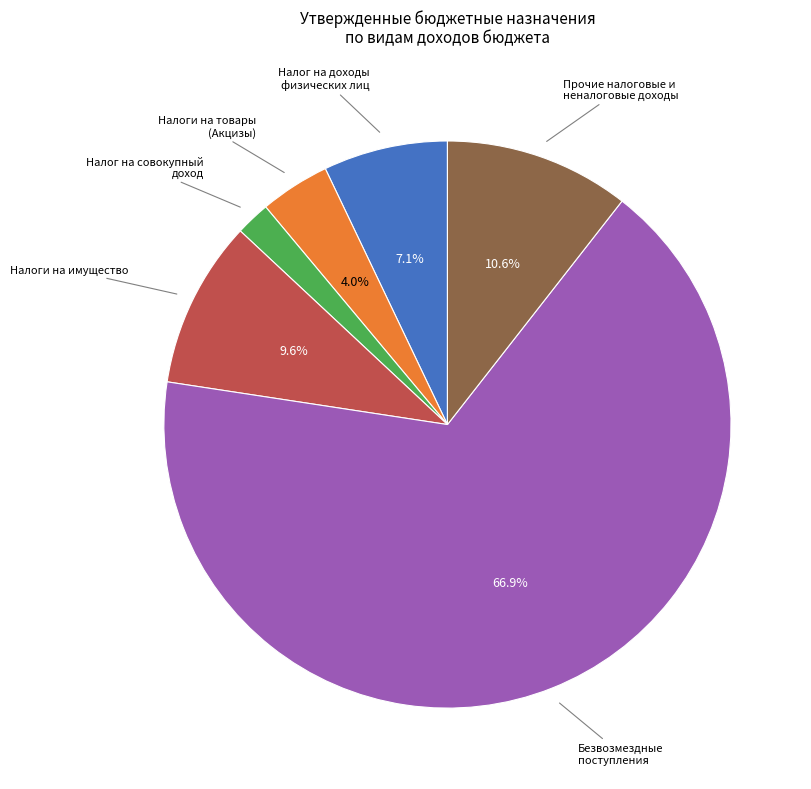

To the nearest percent, what is the difference between the largest and smallest slice percentages?

65%